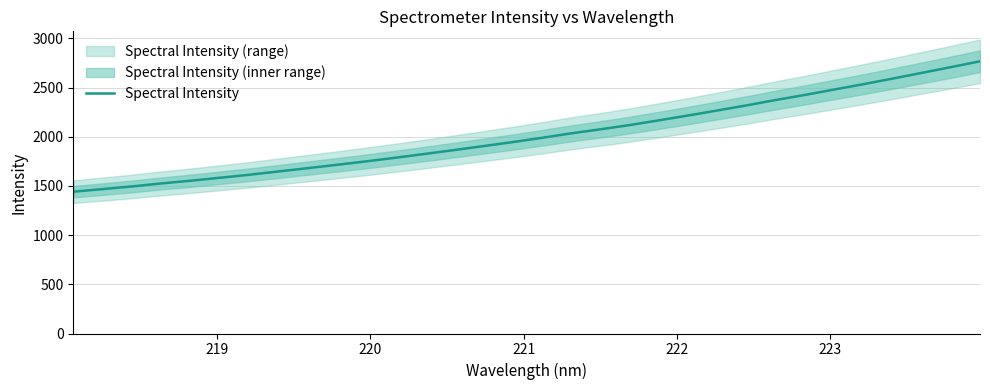

What is the lowest value of the Spectral Intensity series?

1441.3